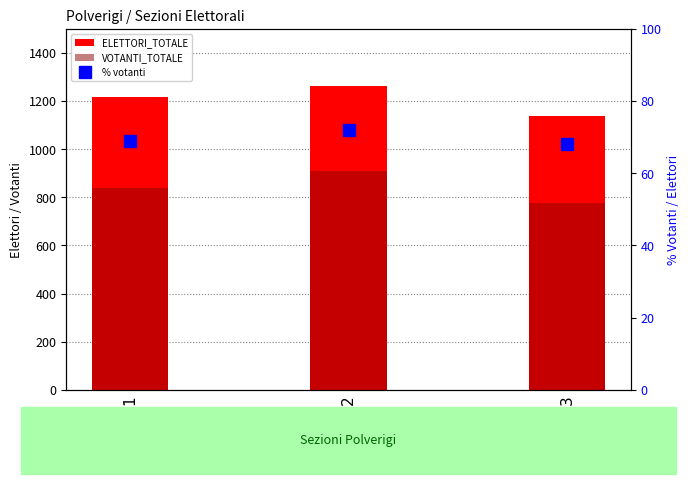

The % votanti series shows 104.7 at 1. True or false?

False